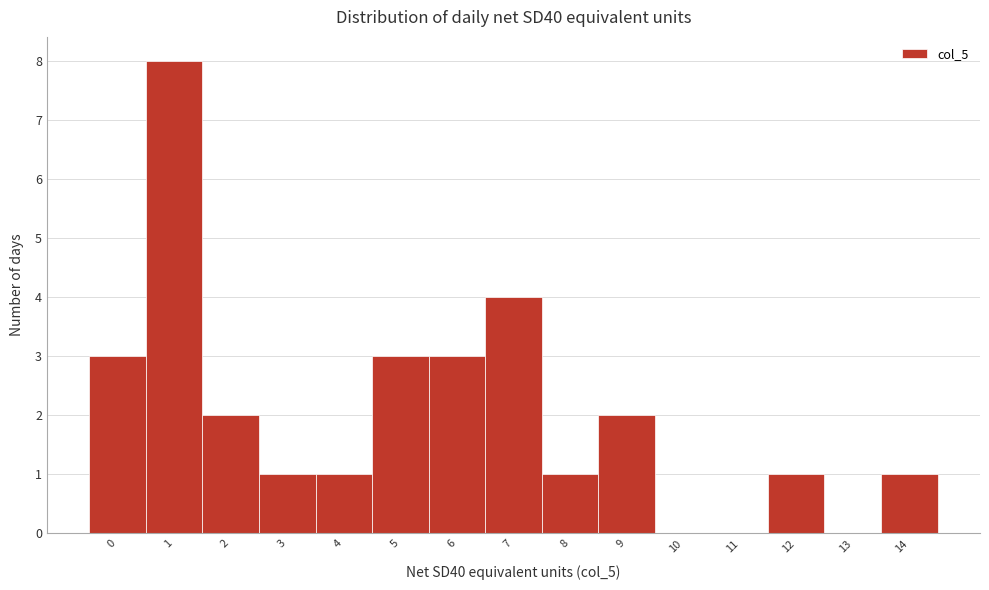

Reading left to right, transcribe this chart: for each bar, give the range it covers on the x-axis and its height. The values are not printed on the chart, so give them approximately, as read against the axis.

-0.5 to 0.5: 3
0.5 to 1.5: 8
1.5 to 2.5: 2
2.5 to 3.5: 1
3.5 to 4.5: 1
4.5 to 5.5: 3
5.5 to 6.5: 3
6.5 to 7.5: 4
7.5 to 8.5: 1
8.5 to 9.5: 2
9.5 to 10.5: 0
10.5 to 11.5: 0
11.5 to 12.5: 1
12.5 to 13.5: 0
13.5 to 14.5: 1